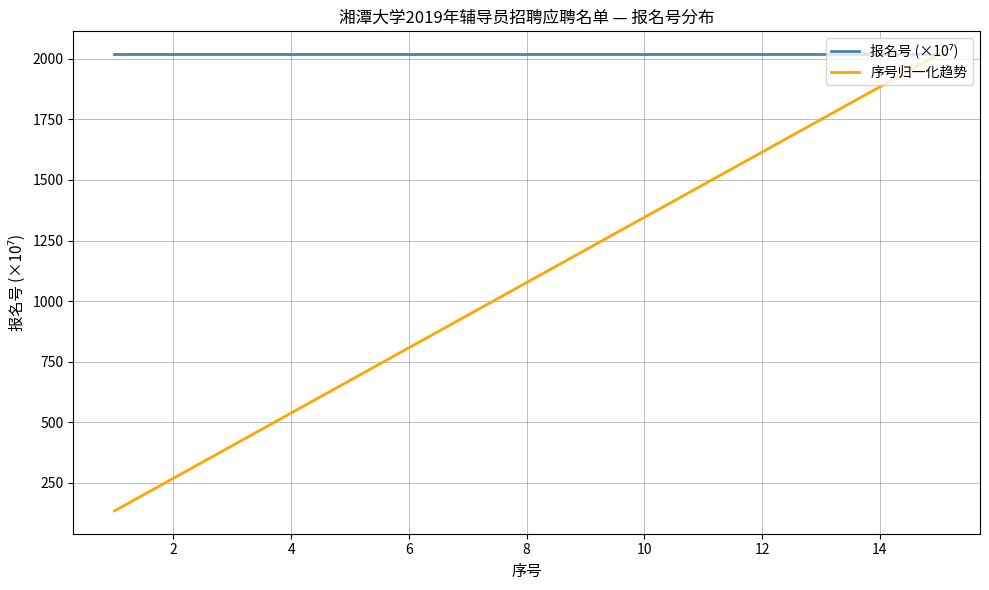

Which series has the largest range (max minus min)?

序号归一化趋势